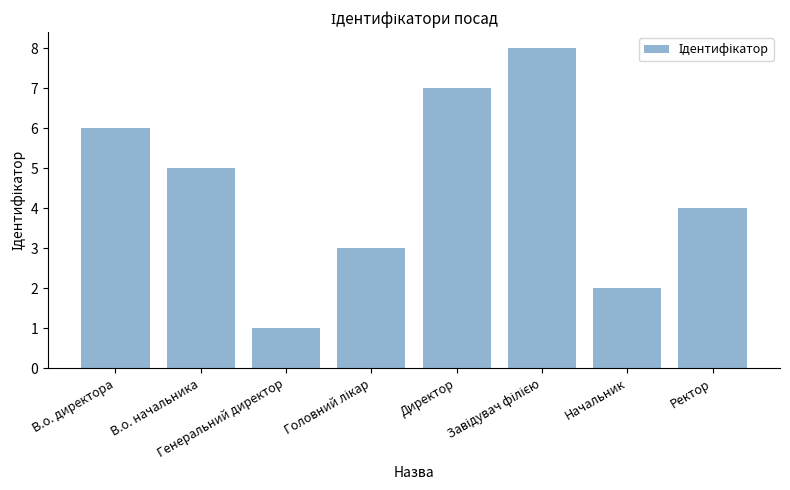

How many categories are shown in the chart?

8